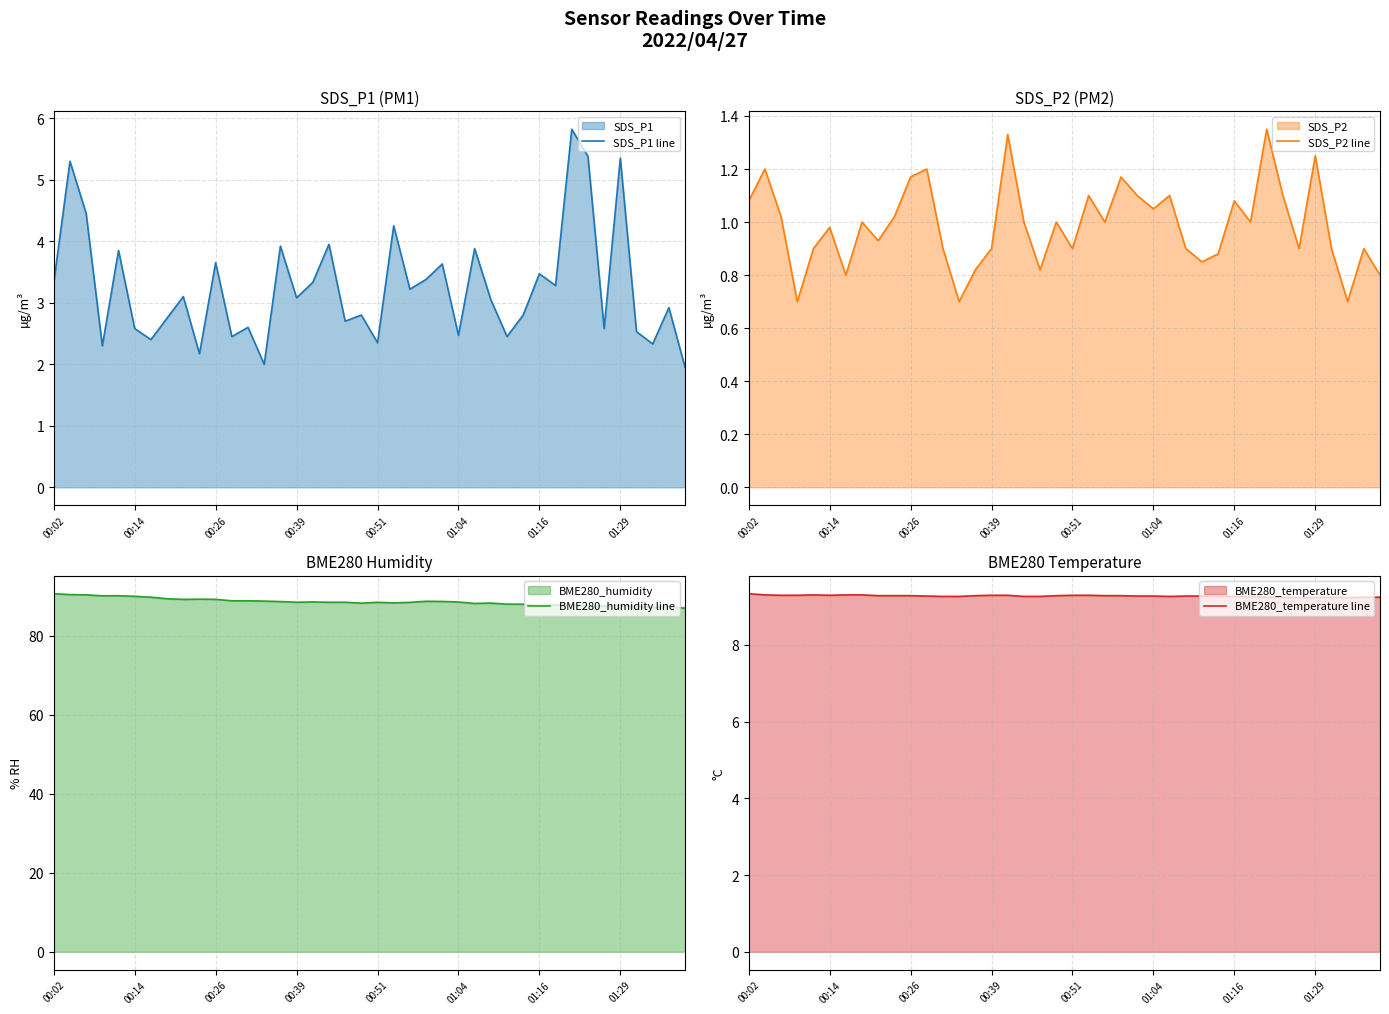

The value of BME280_humidity line at 01:29 is 87.7. True or false?

True